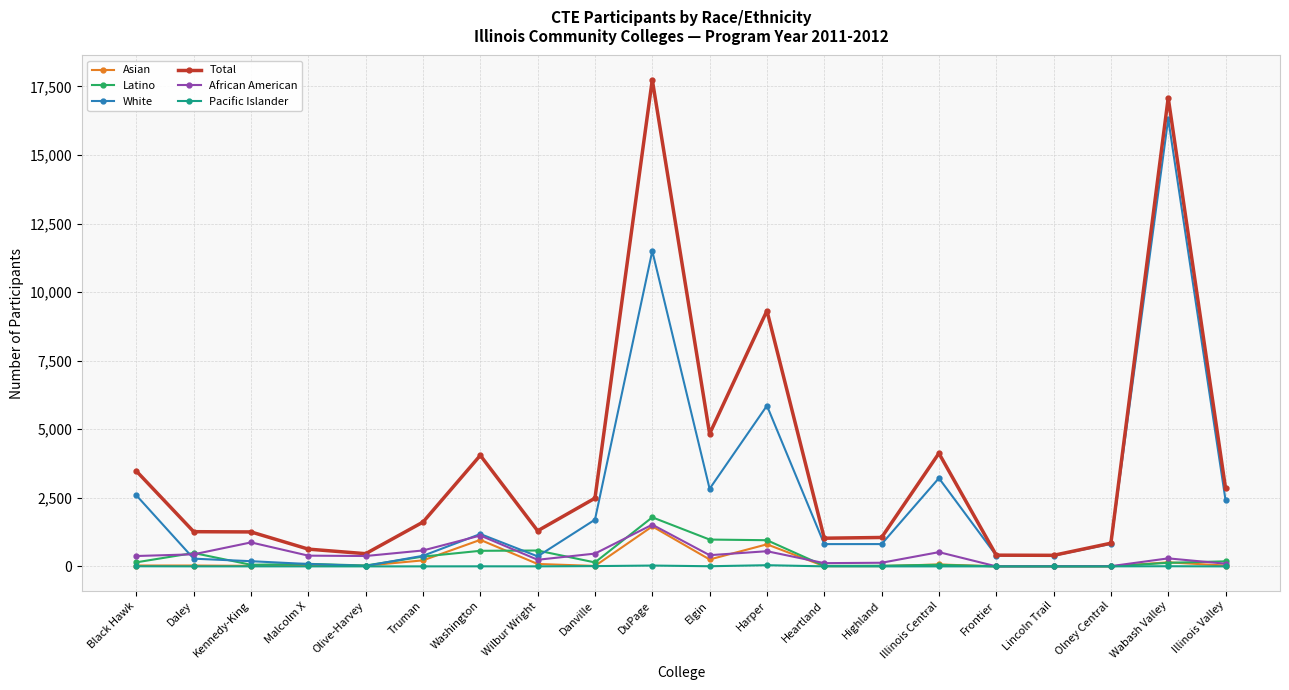

After their last crossing, which series has the higher values: Latino or White?

White